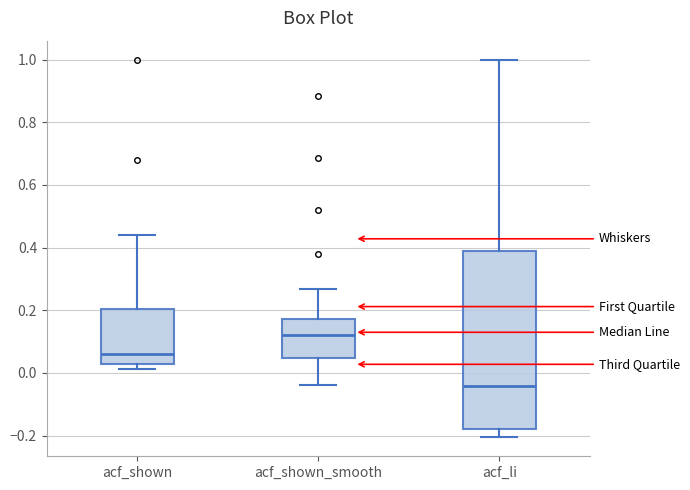

Comparing the boxes themselves (not the whiskers), which one is the tallest?

acf_li